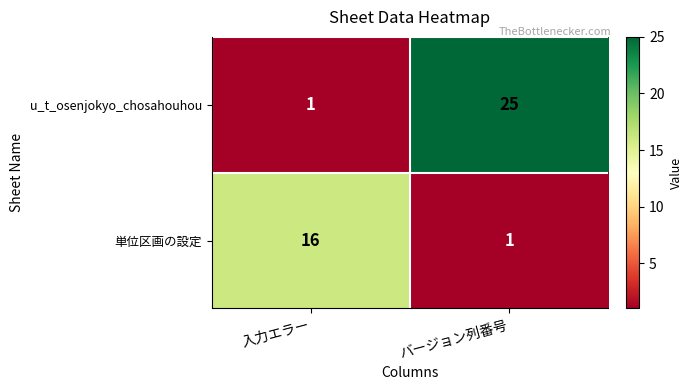

List the series in order of their peak value, lowest first.

単位区画の設定, u_t_osenjokyo_chosahouhou